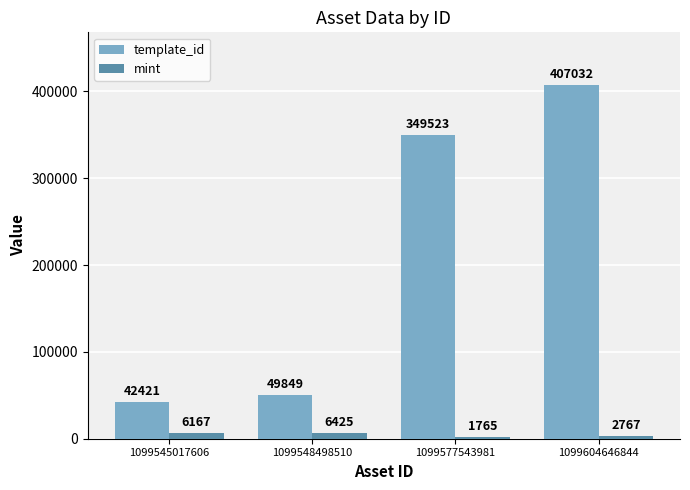

What is the spread (max minus min) of values at 1099577543981?

347758